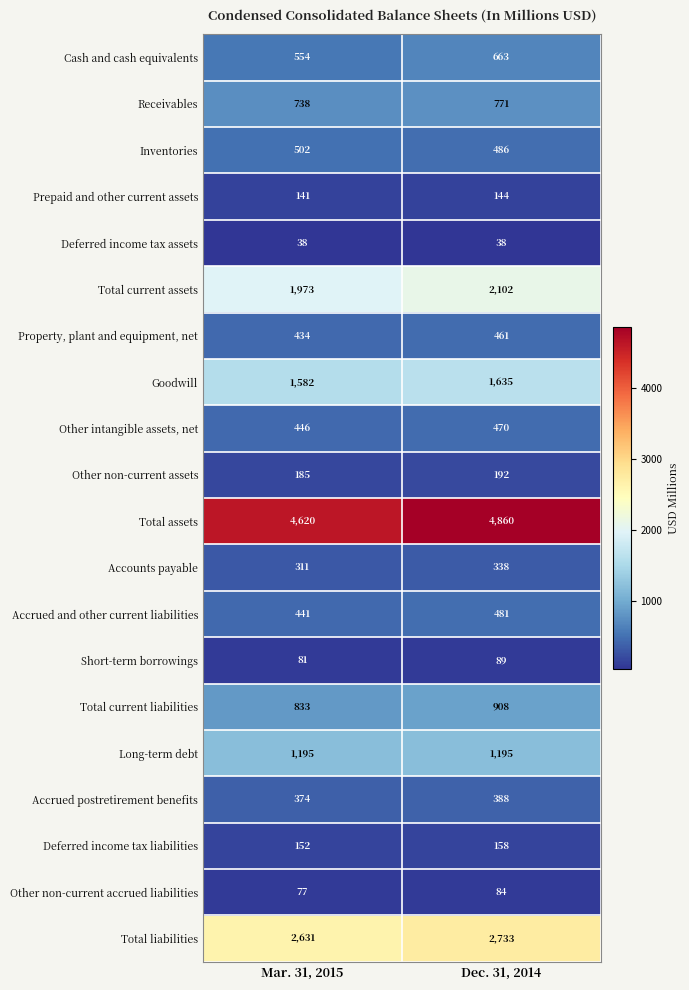

Count the number of categories in the chart.

2